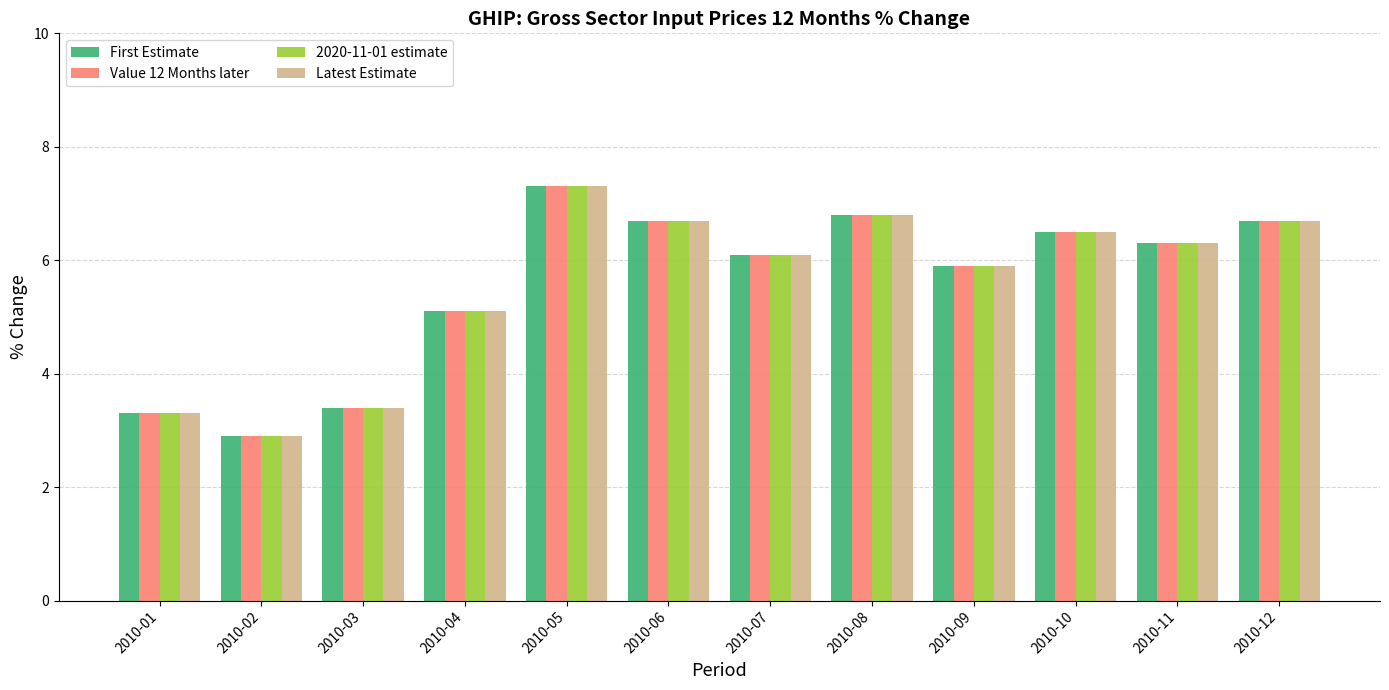

What is the maximum value for Latest Estimate?

7.3